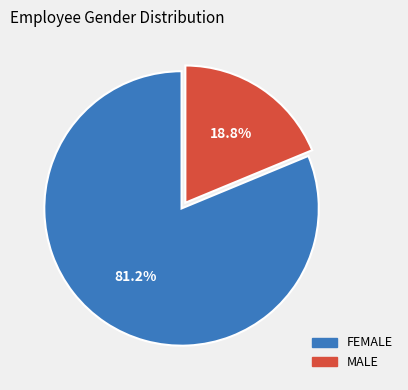

To the nearest percent, what is the difference between the largest and smallest slice percentages?

62%